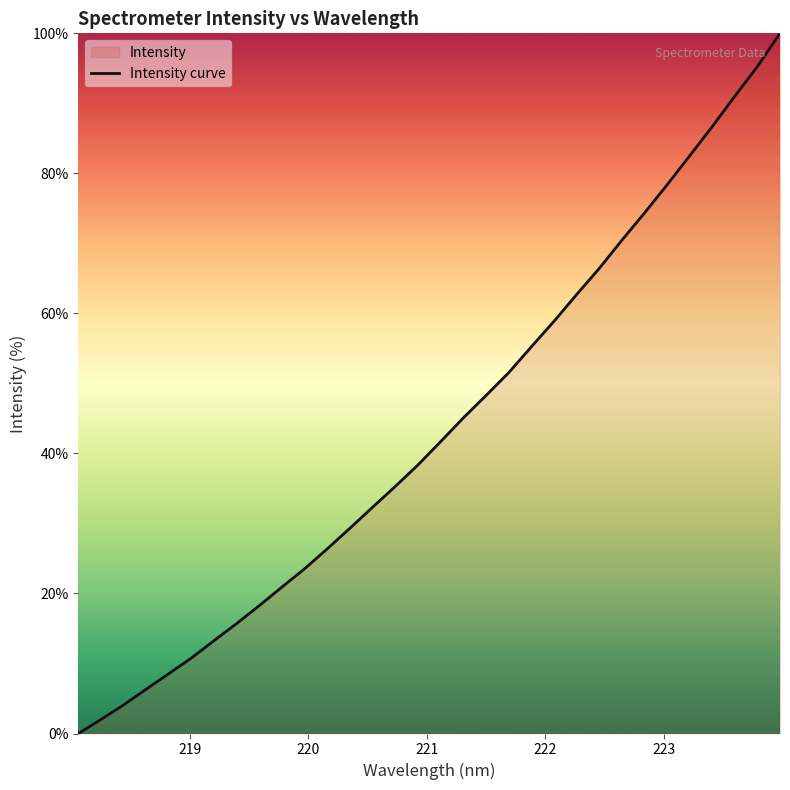

What is the difference between the second highest and second lowest values?

93.2